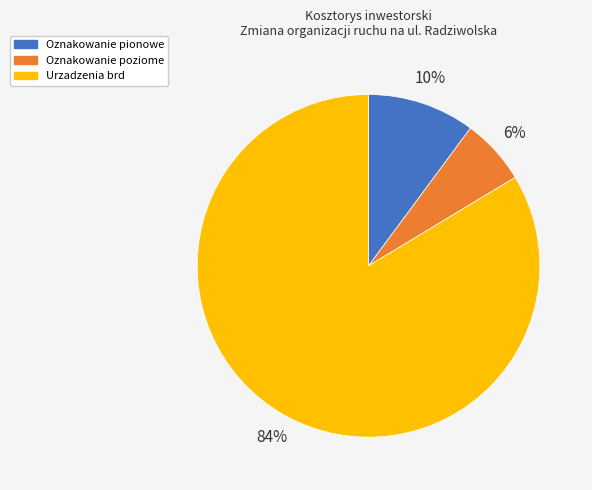

Which category has the smallest portion of the pie?

Oznakowanie poziome